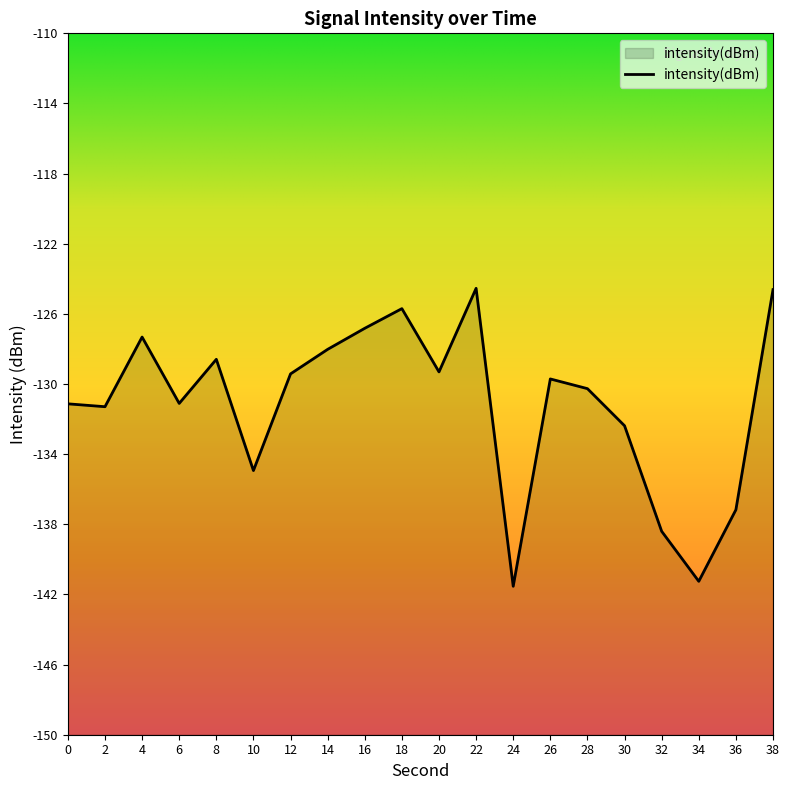

Reading left to right, transcribe all the data shown in this chart.

-131.1	-131.3	-127.3	-131.1	-128.6	-134.9	-129.4	-128.0	-126.8	-125.7	-129.3	-124.5	-141.5	-129.7	-130.3	-132.4	-138.4	-141.3	-137.2	-124.6